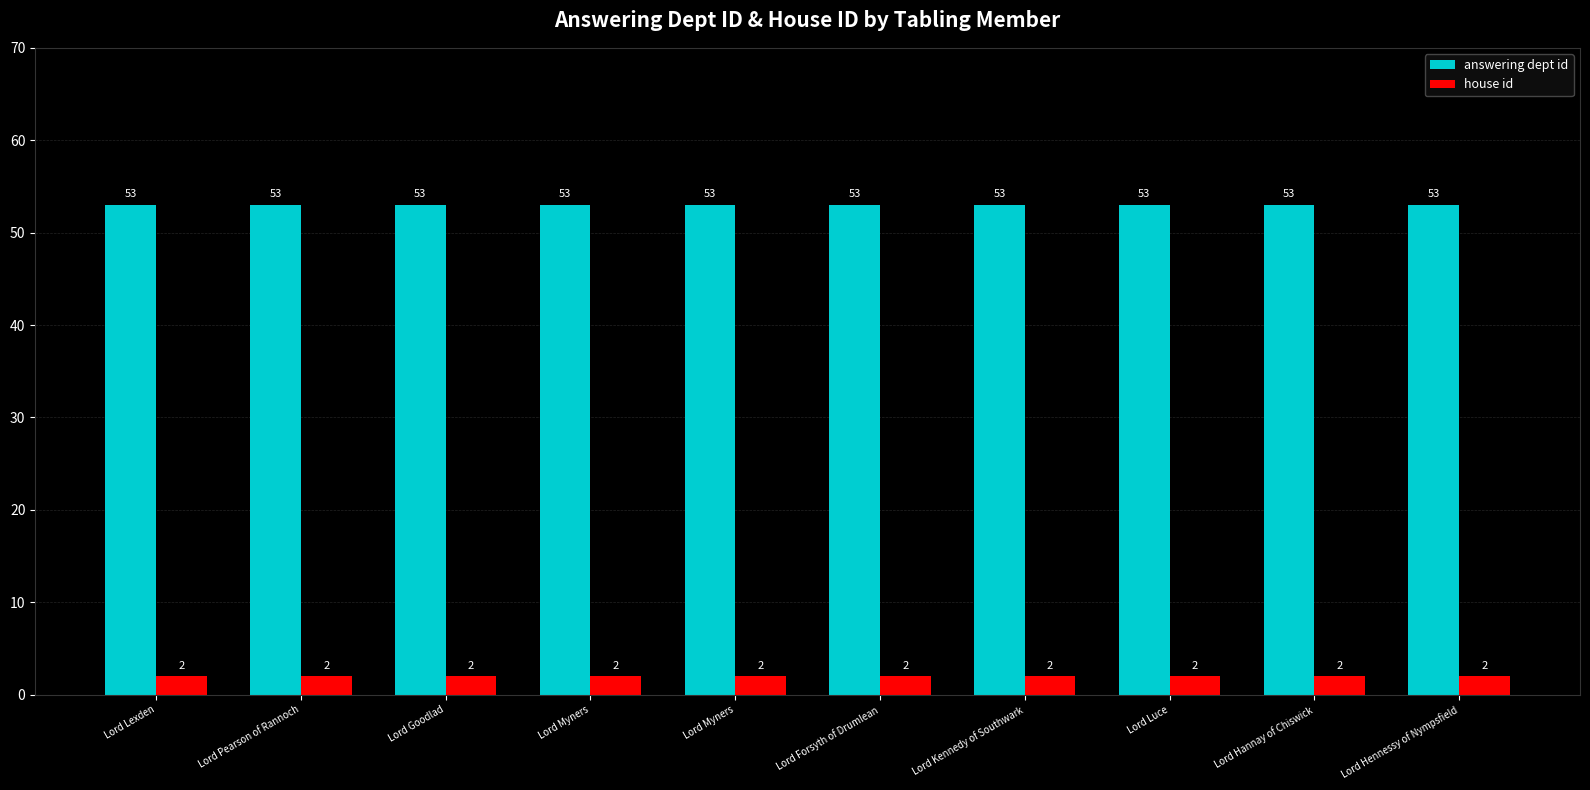

At Lord Pearson of Rannoch, list the series in order from largest to smallest.

answering dept id, house id